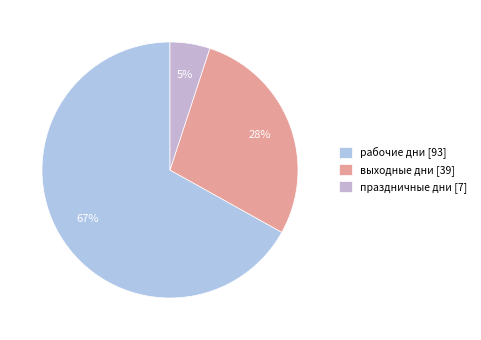

How many slices are in this pie chart?

3